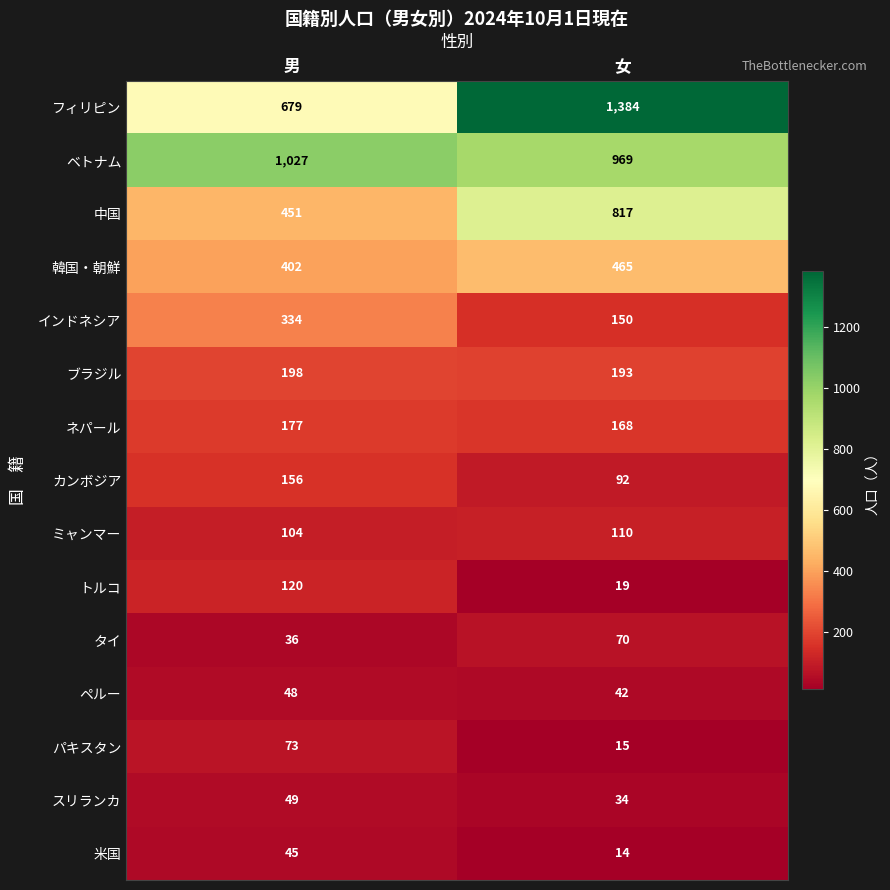

What is the maximum value shown in the chart?

1384